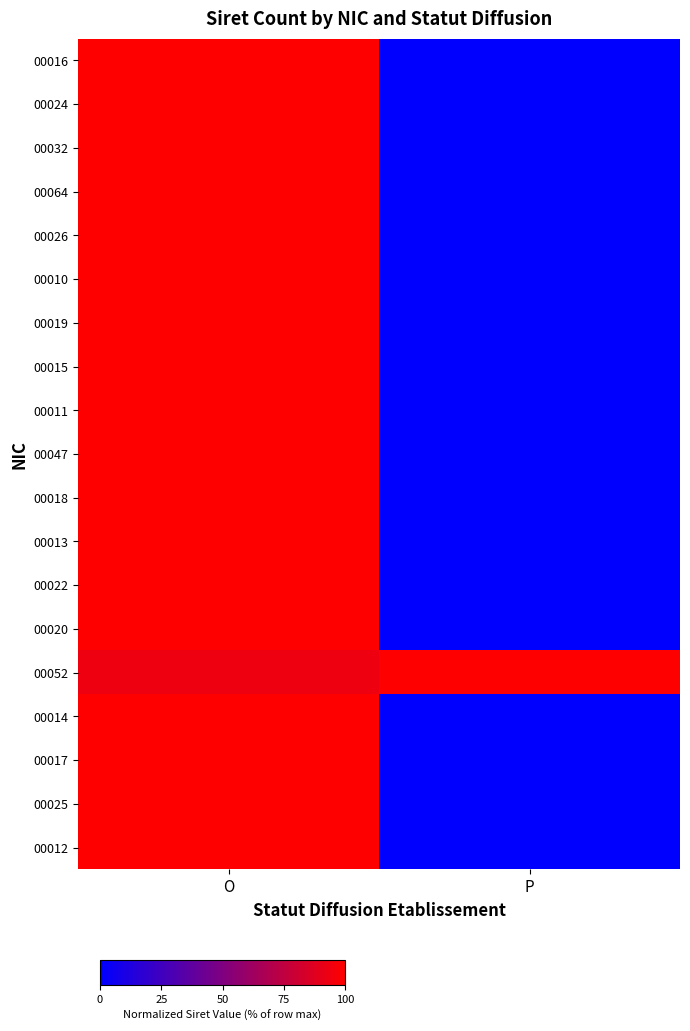

At which category is the sum across all series the highest?

O